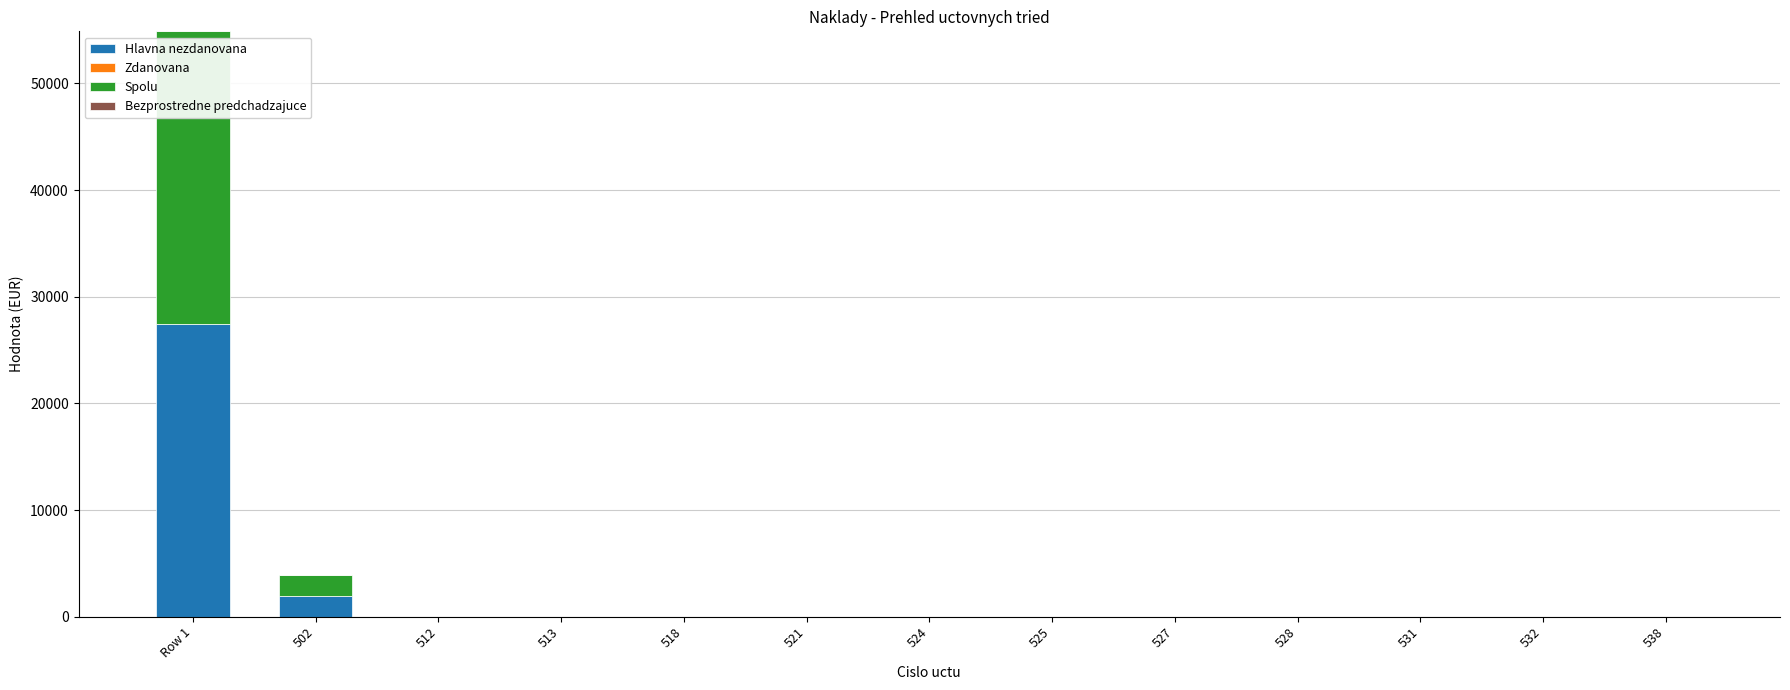

True or false: Hlavna nezdanovana has a value of -15118.4 at 527.

False